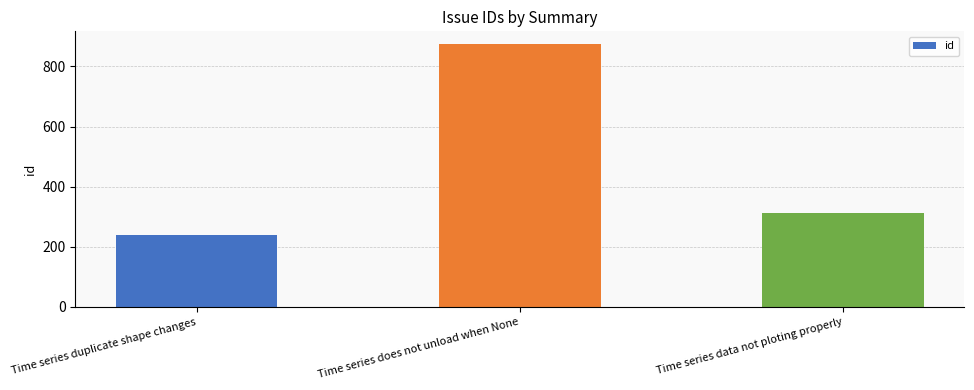

What is the sum of all values?

1427